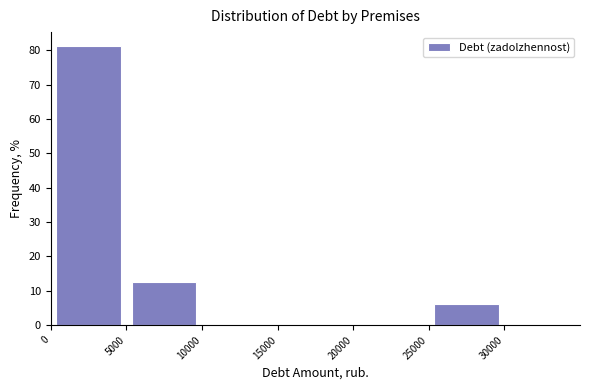

Reading left to right, list every bar in this chart as the range it spans on the x-axis followed by its height. The values are not printed on the chart, so give them approximately, as read against the axis.

0 to 5000: 81
5000 to 10000: 13
10000 to 15000: 0
15000 to 20000: 0
20000 to 25000: 0
25000 to 30000: 6